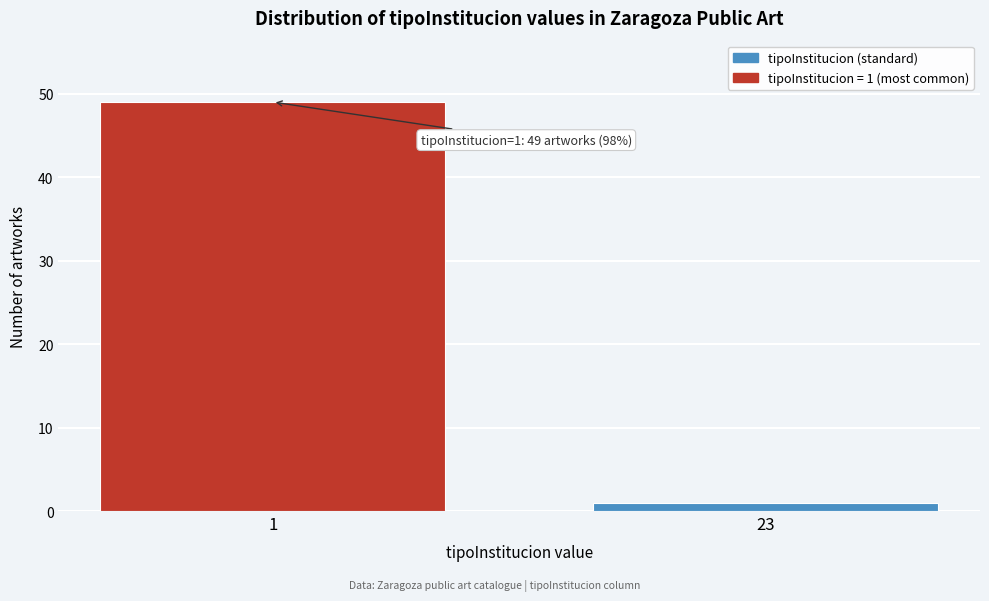

Reading right to left, extract all data points from this chart.

1	49